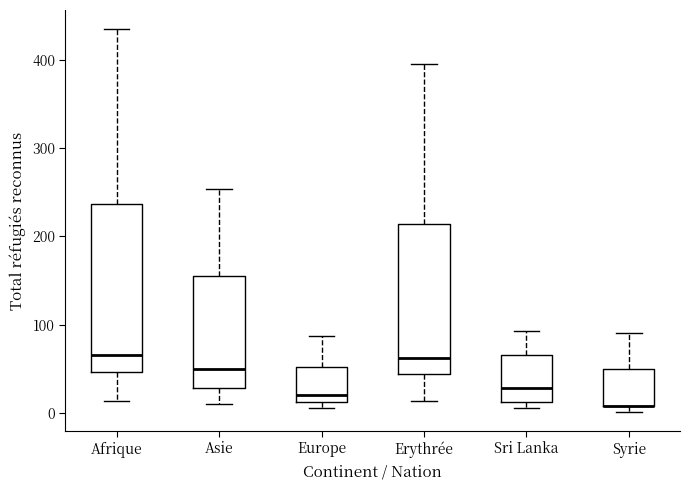

Which box is the tallest, from its lower edge to its upper edge?

Afrique